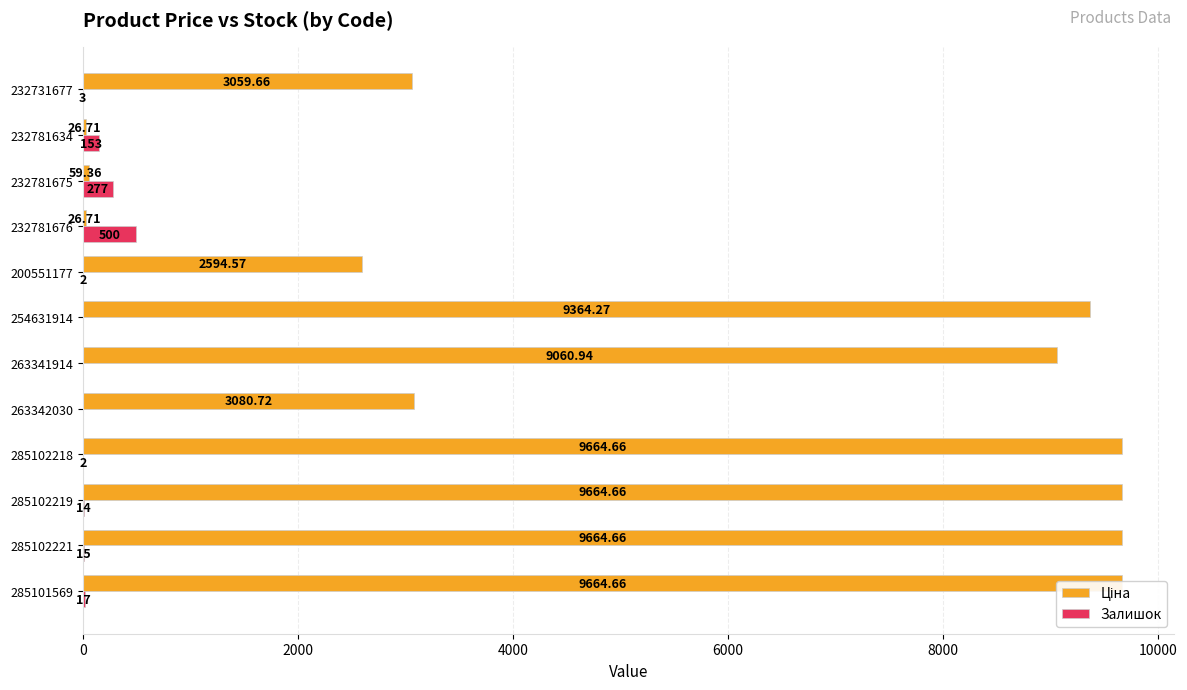

Which series has the widest spread of values?

Ціна